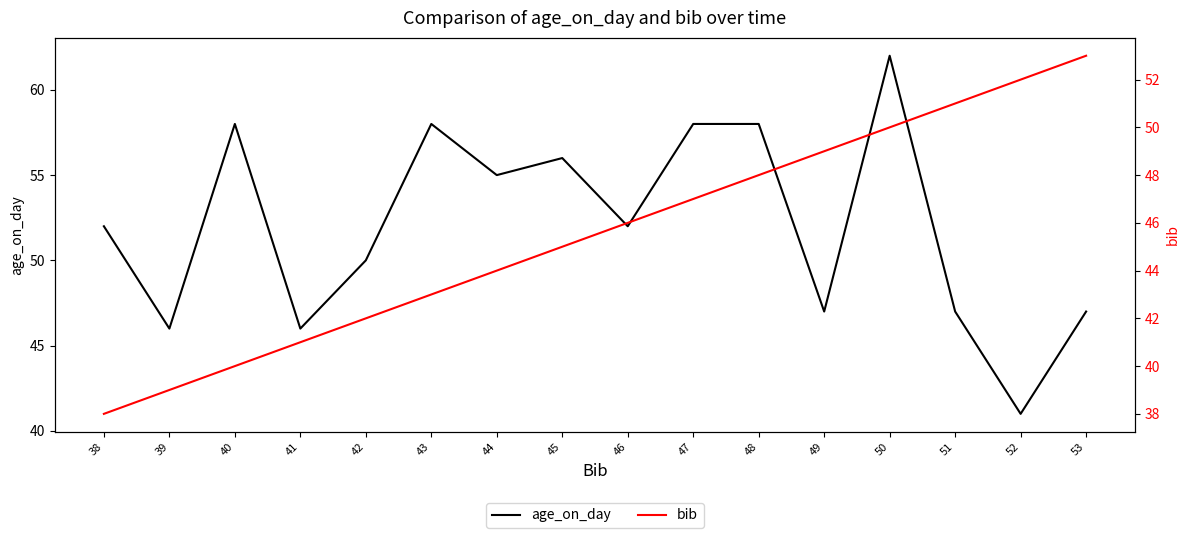

What is the total value across all series at 43?

101